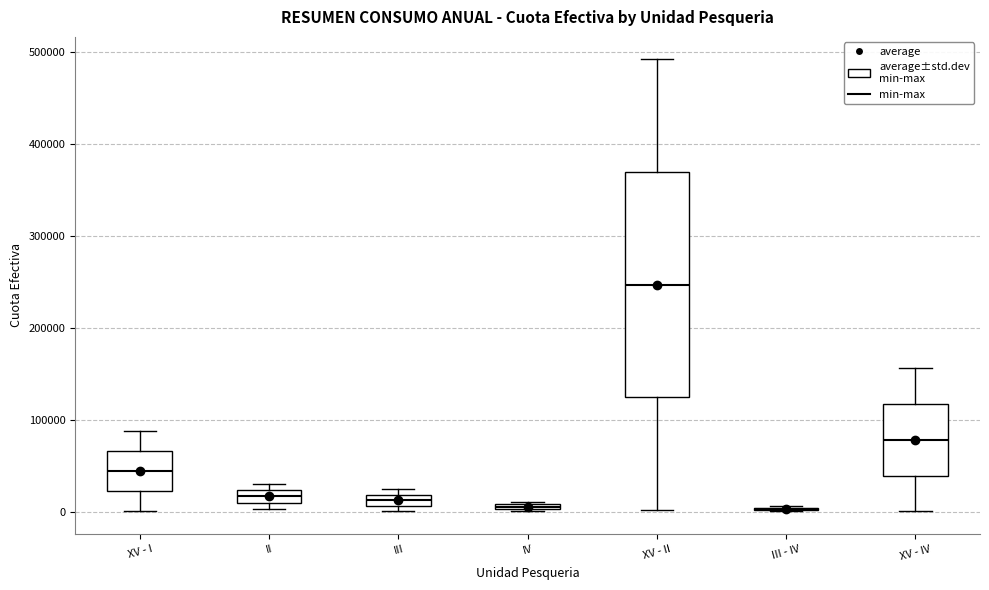

Where is the upper edge of the box for IV on the y-axis? The values are not printed on the chart, so give them approximately, as read against the axis.

10000